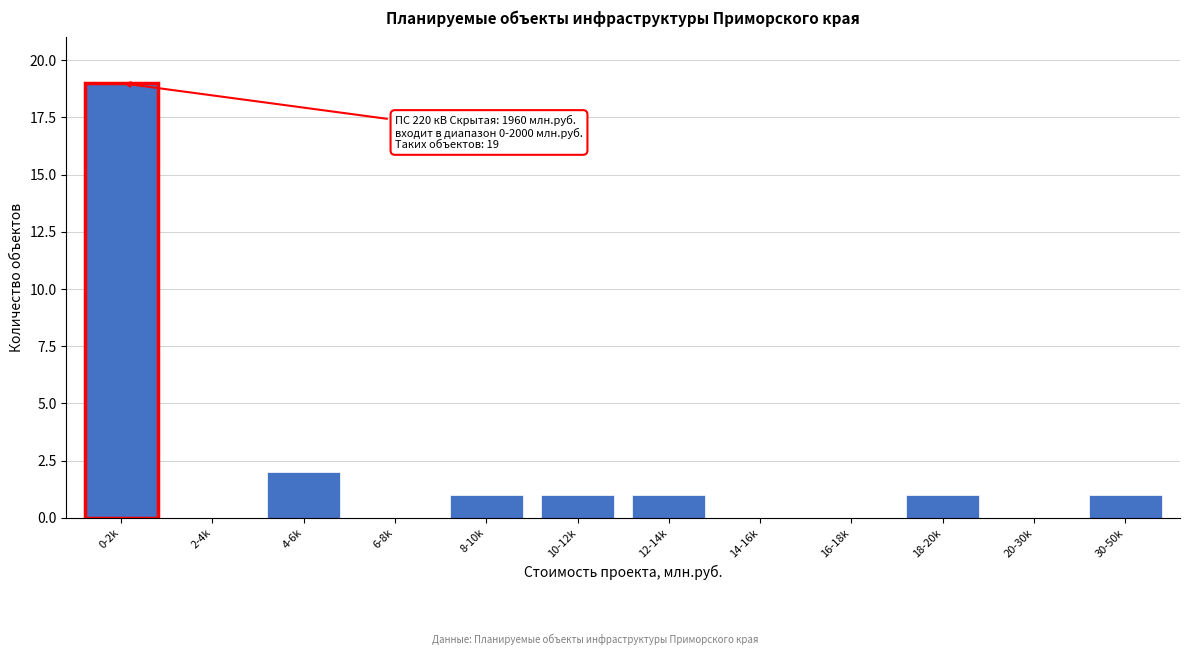

Reading left to right, transcribe all the data shown in this chart.

0-2k=19	2-4k=0	4-6k=2	6-8k=0	8-10k=1	10-12k=1	12-14k=1	14-16k=0	16-18k=0	18-20k=1	20-30k=0	30-50k=1